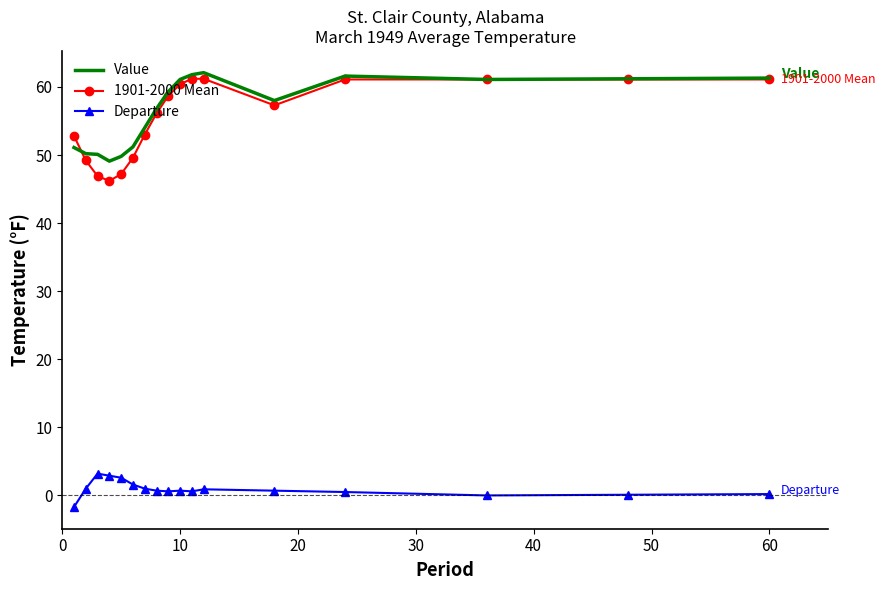

What are all the series names shown in the legend?

Value, 1901-2000 Mean, Departure